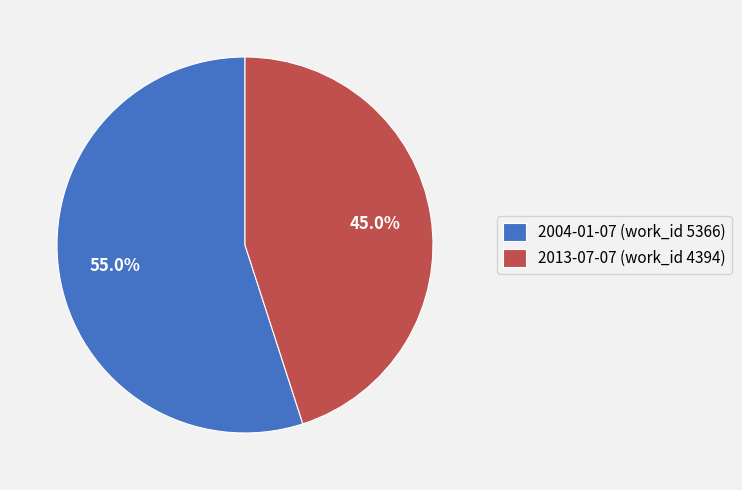

What is the total percentage of 2004-01-07 (work_id 5366) and 2013-07-07 (work_id 4394)?

100.0%